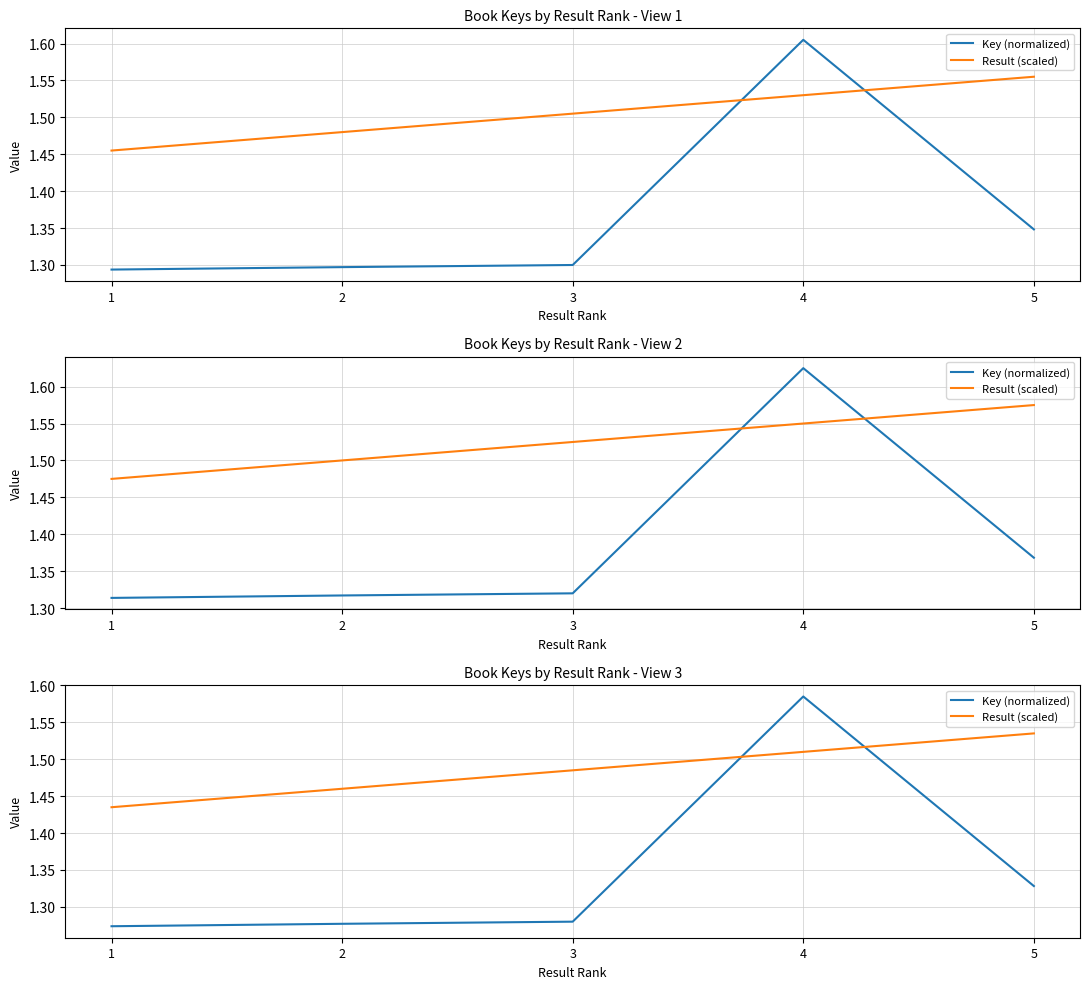

What is the value of the Result (scaled) point at the 3rd from the left?

1.5